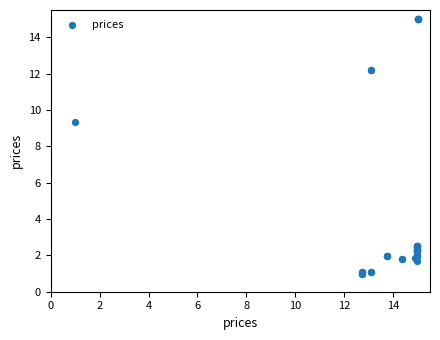

What Y value in the scatter plot is closest to 8?

9.3